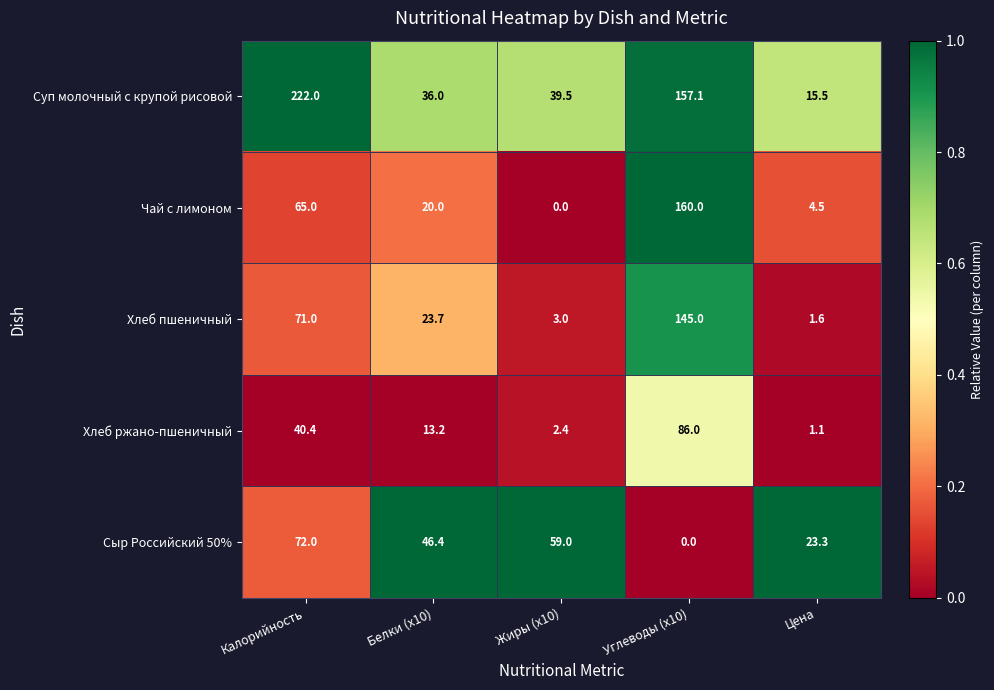

What is the greatest value displayed?

222.0